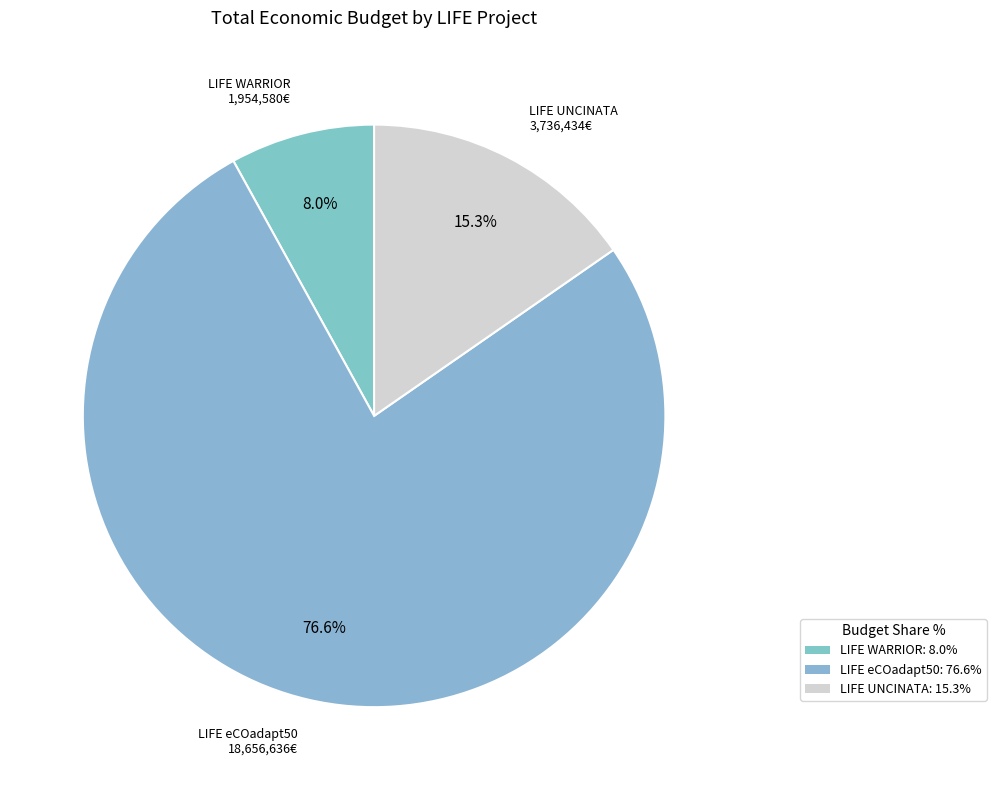

True or false: LIFE WARRIOR accounts for 1% of the total.

False